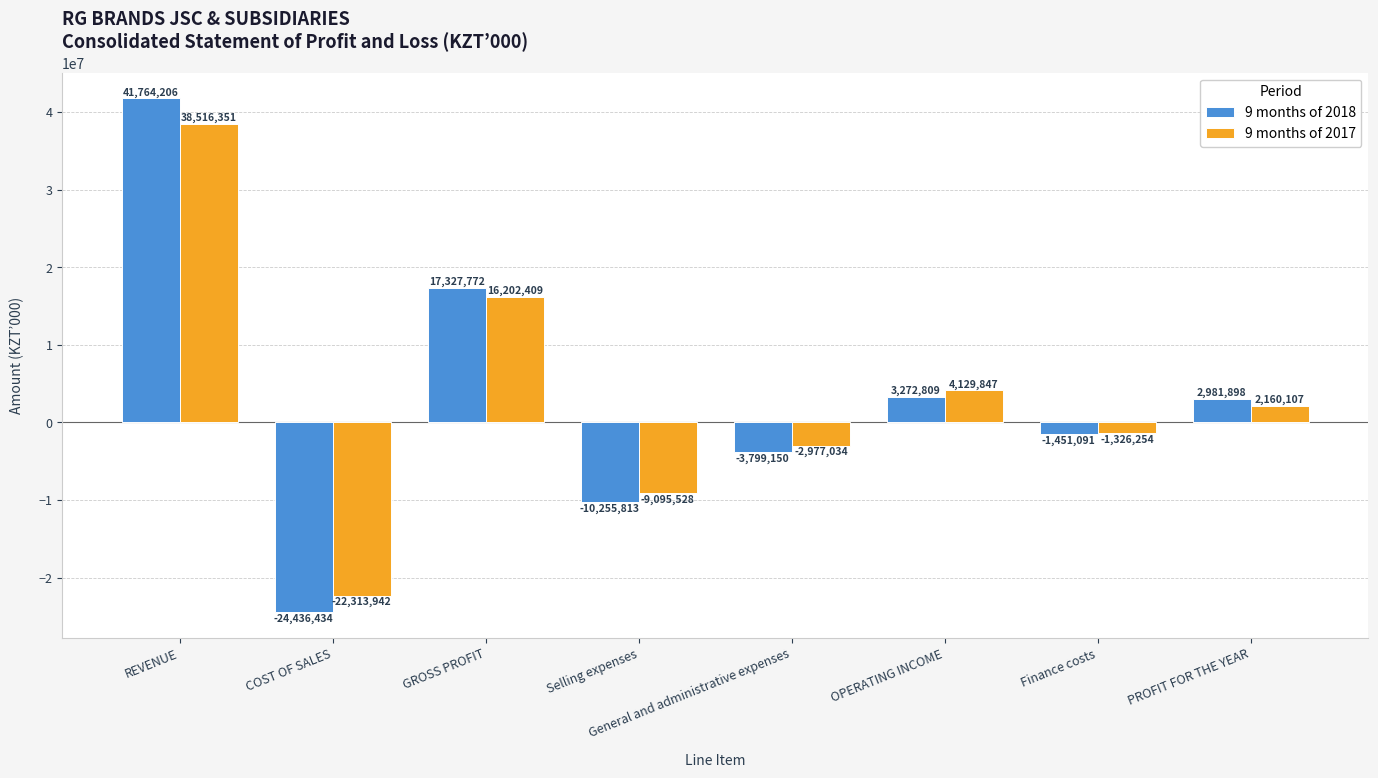

Reading left to right, transcribe all the data shown in this chart.

9 months of 2018: 41764206	-24436434	17327772	-10255813	-3799150	3272809	-1451091	2981898
9 months of 2017: 38516351	-22313942	16202409	-9095528	-2977034	4129847	-1326254	2160107